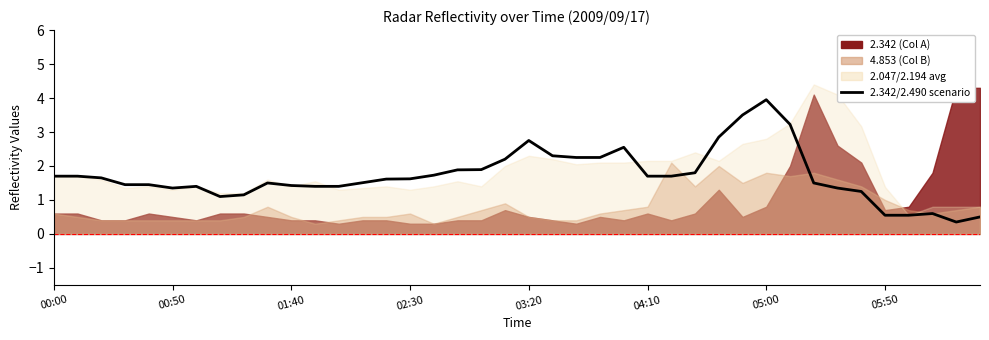

What is the minimum value shown in the chart?

0.3